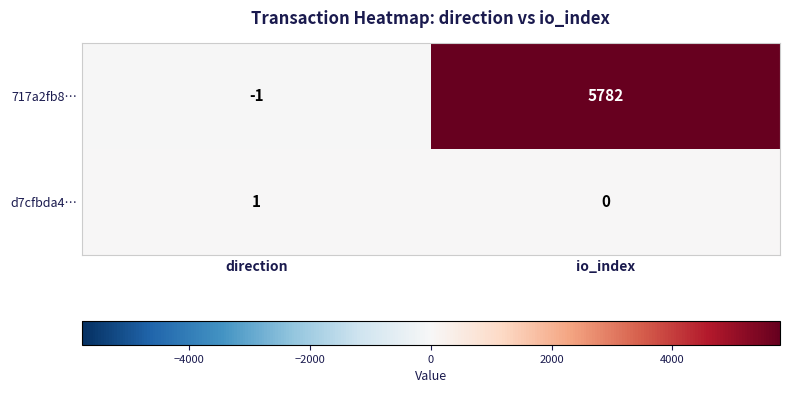

What is the maximum value shown in the chart?

5782